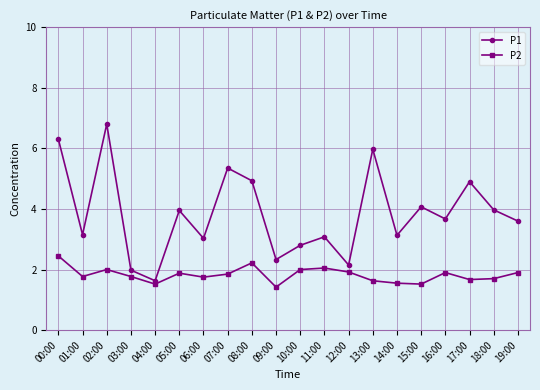

Which series has the largest range (max minus min)?

P1